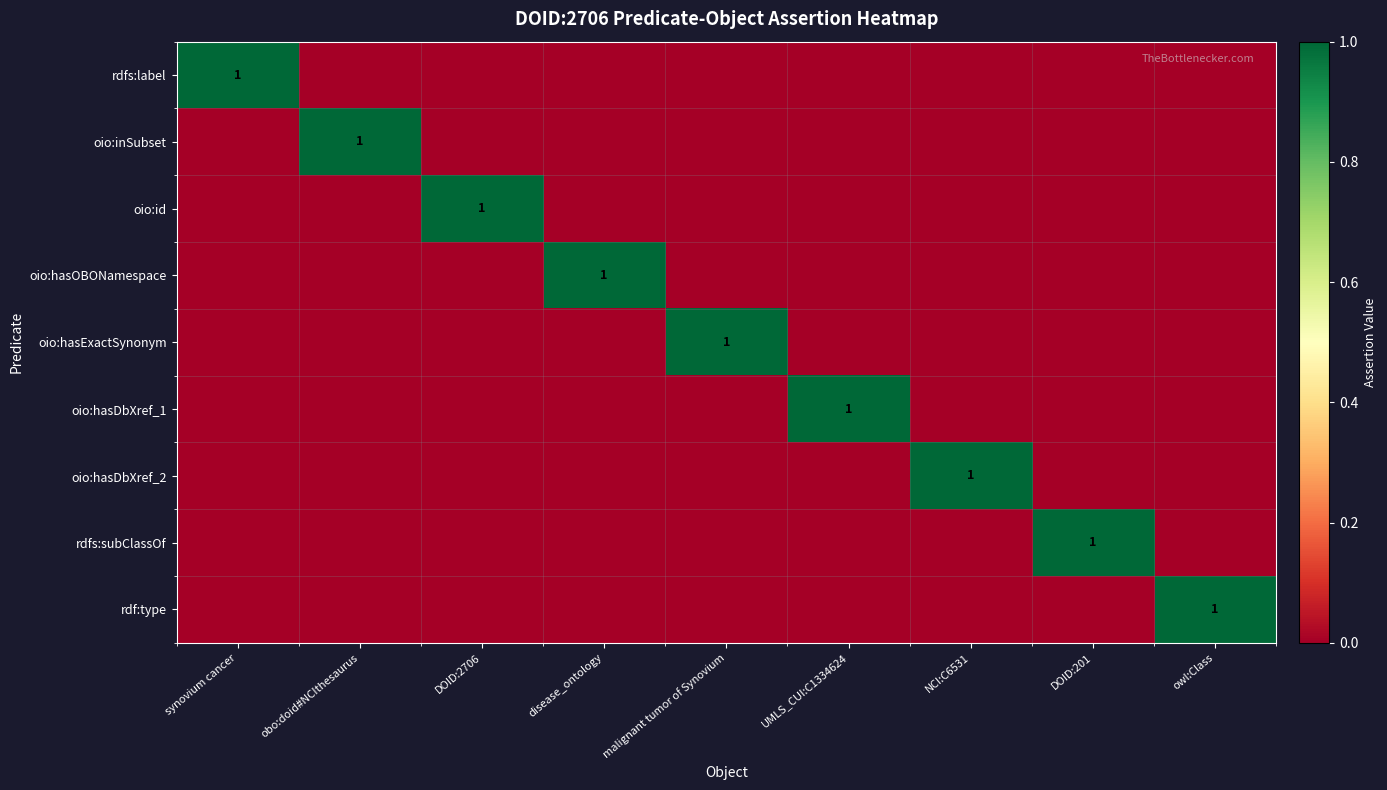

At how many categories does at least one series exceed 0?

9